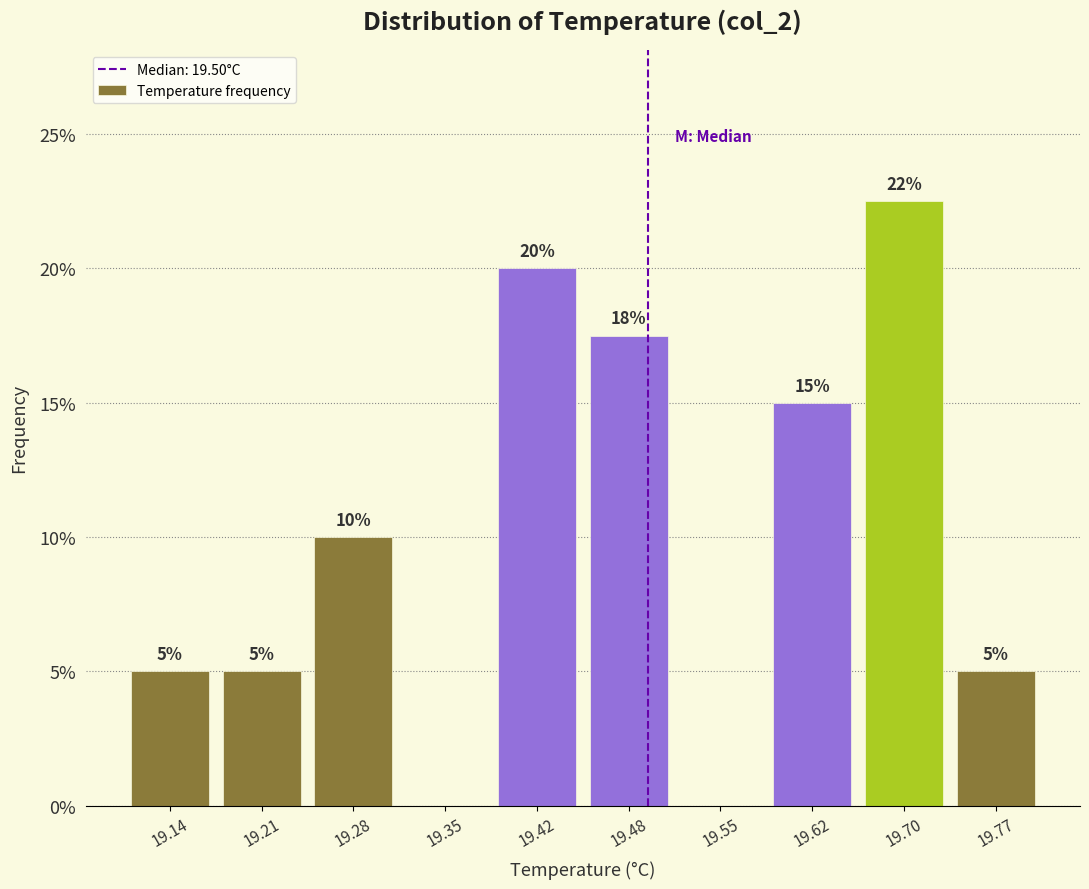

Which range on the x-axis has the tallest bar?

19.66 to 19.73